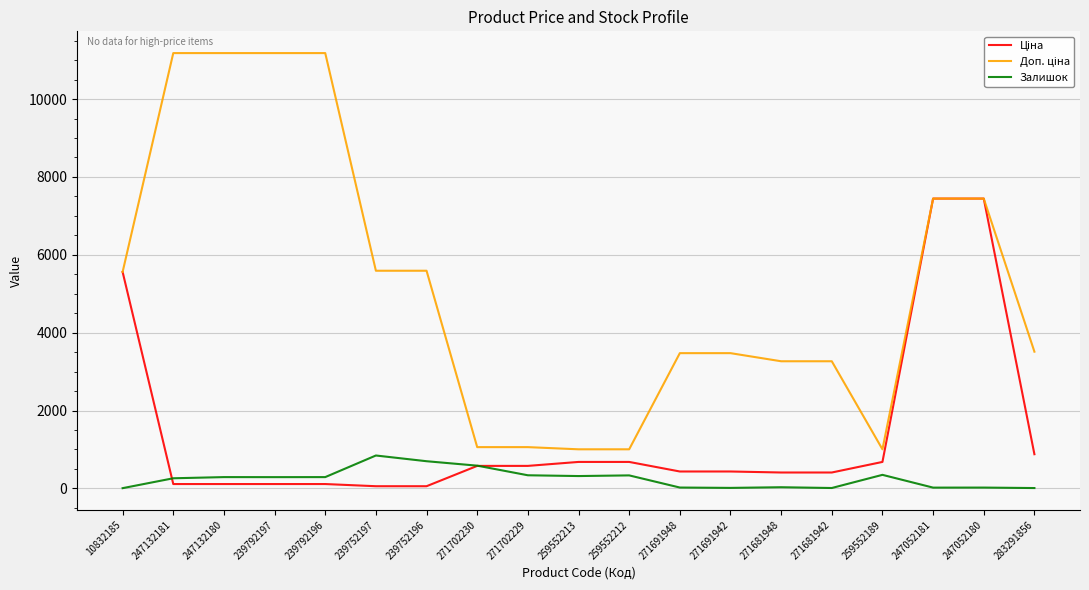

What is the maximum value shown in the chart?

11182.0